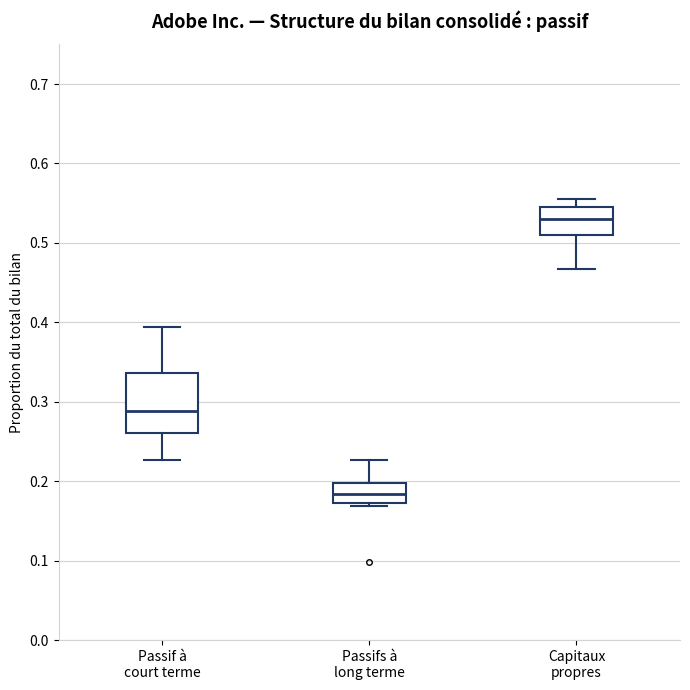

Reading left to right, transcribe this box plot: for each box, give where its median line is, the range the box spans, and where its two whiskers end, as read against the y-axis. The values are not printed on the chart, so give them approximately, as read against the axis.

Passif à court terme: median 0.29, box 0.26 to 0.34, whiskers 0.23 to 0.39
Passifs à long terme: median 0.18, box 0.17 to 0.20, whiskers 0.17 (just below the box's lower edge) to 0.23
Capitaux propres: median 0.53, box 0.51 to 0.55, whiskers 0.47 to 0.55 (just above the box's upper edge)